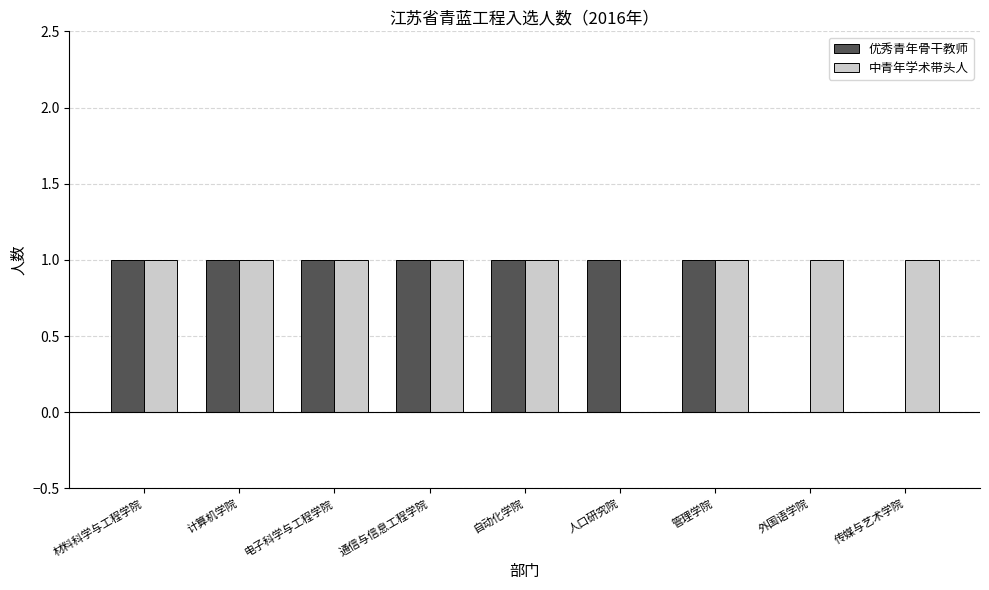

Are the bars horizontal?

No